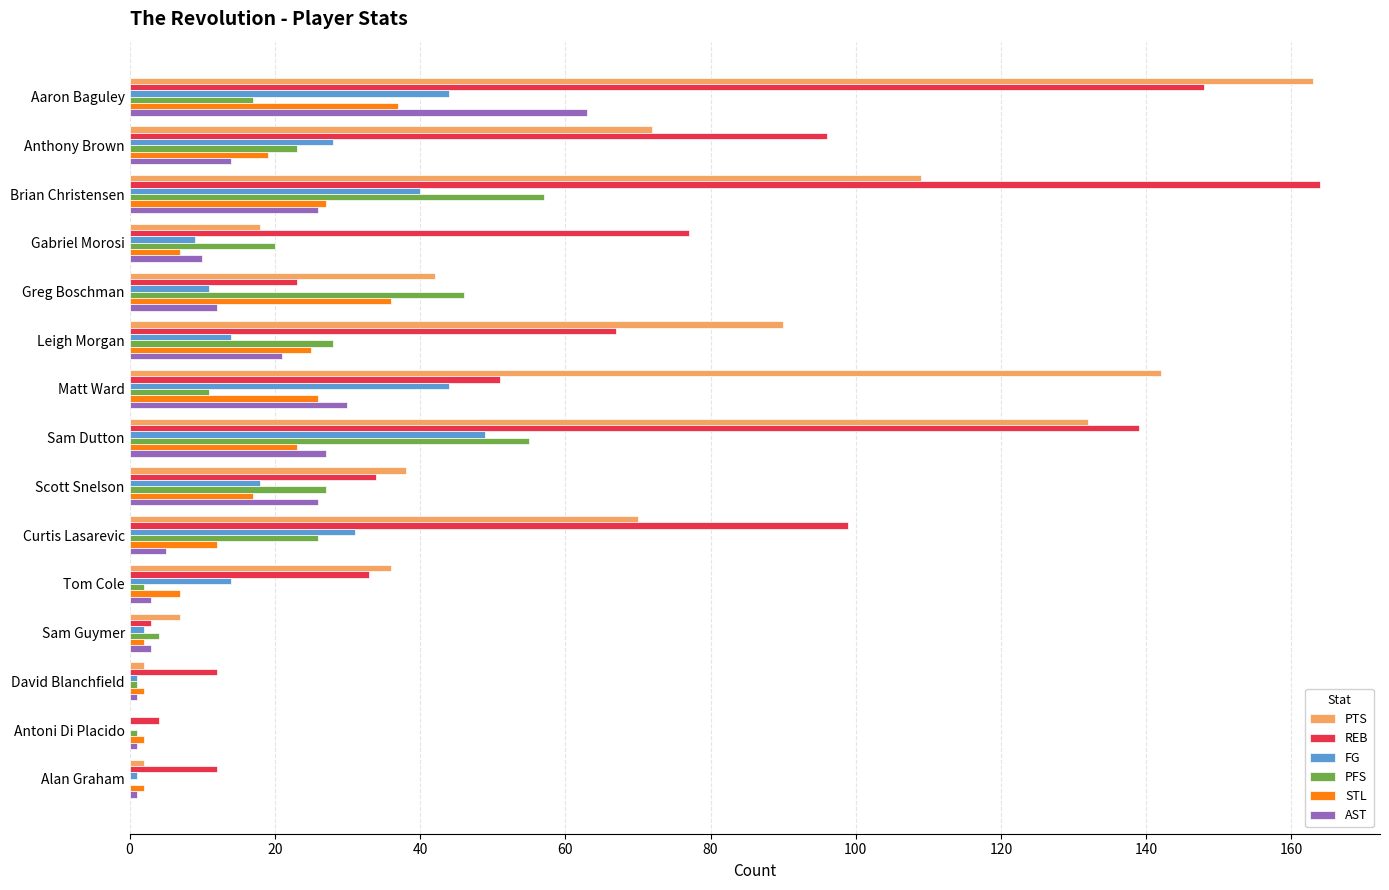

How many data points does each series have?

15